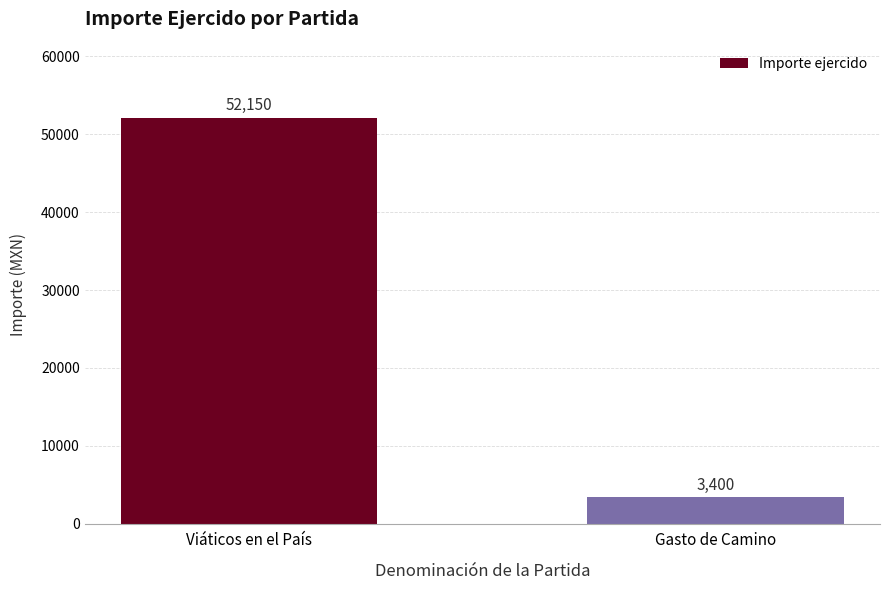

What is the smallest value displayed?

3400